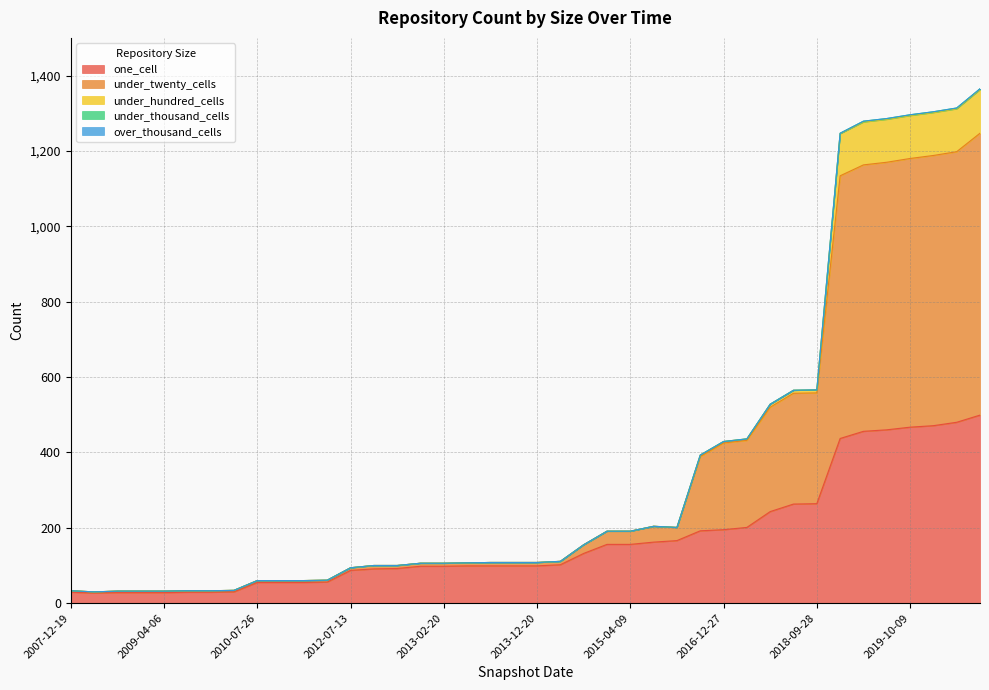

At how many categories does at least one series exceed 91?

26